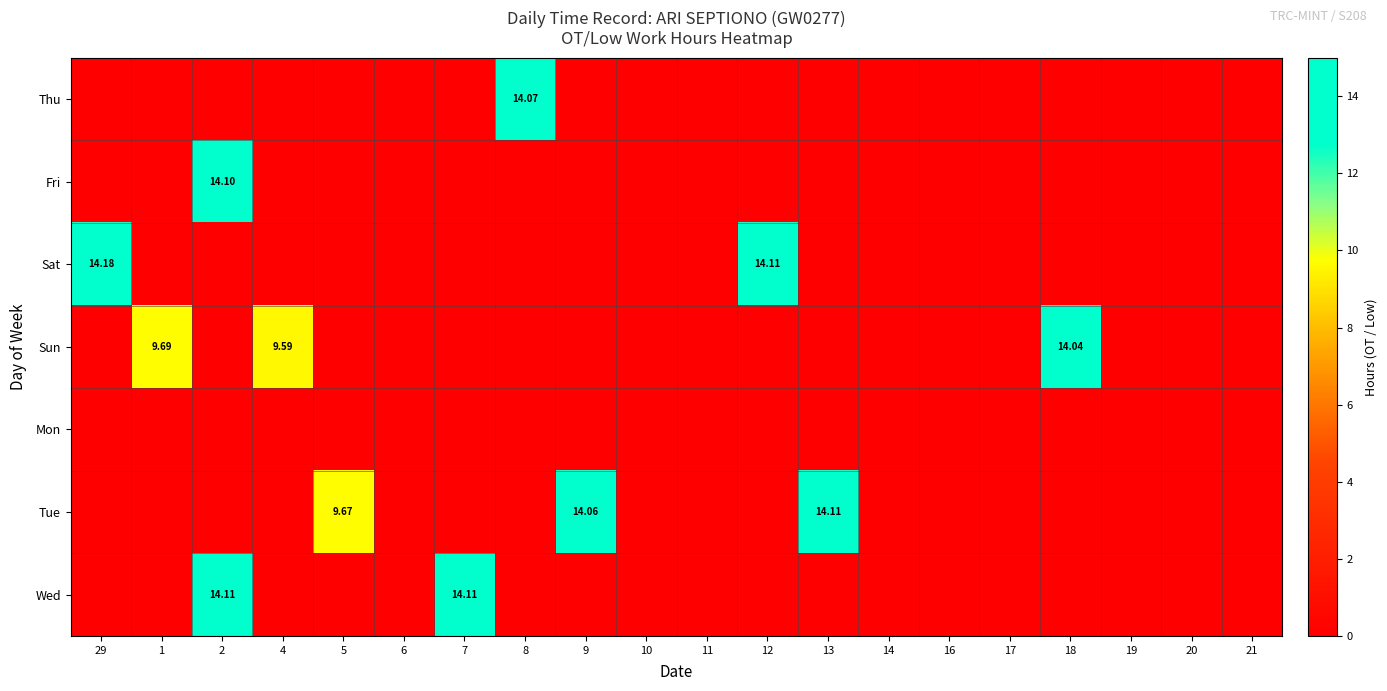

At which category does the chart reach its minimum across all series?

29